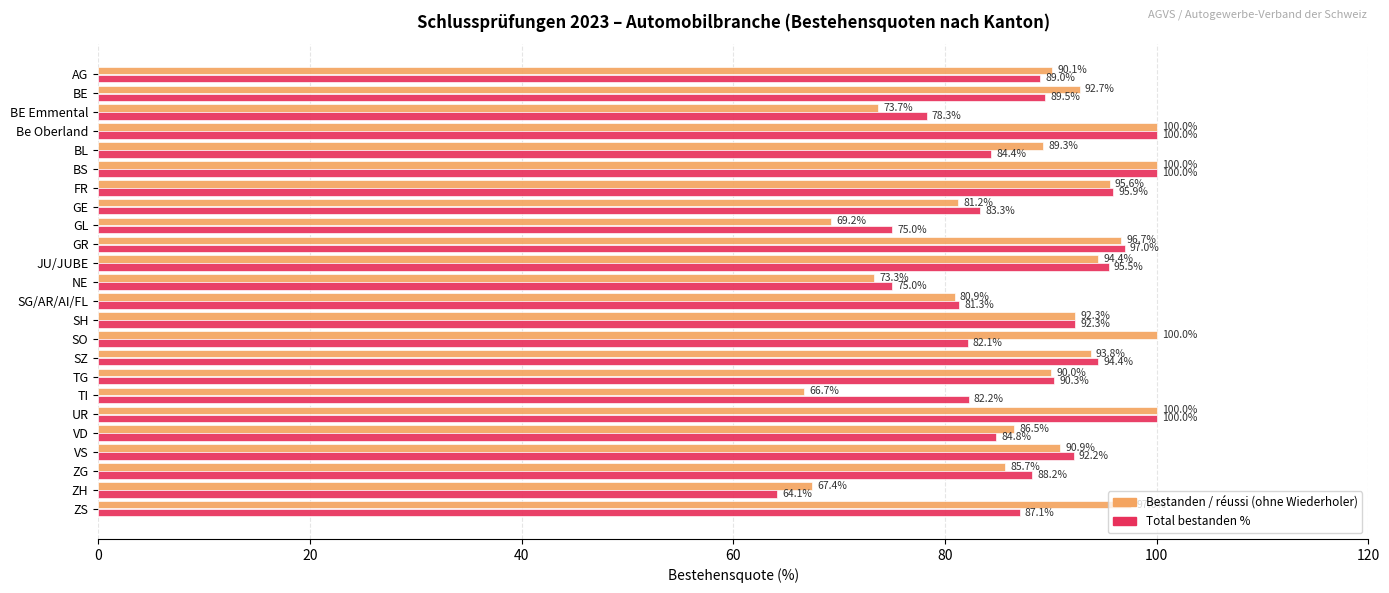

Between FR and JU/JUBE, which series saw the biggest shift?

Bestanden / réussi (ohne Wiederholer)